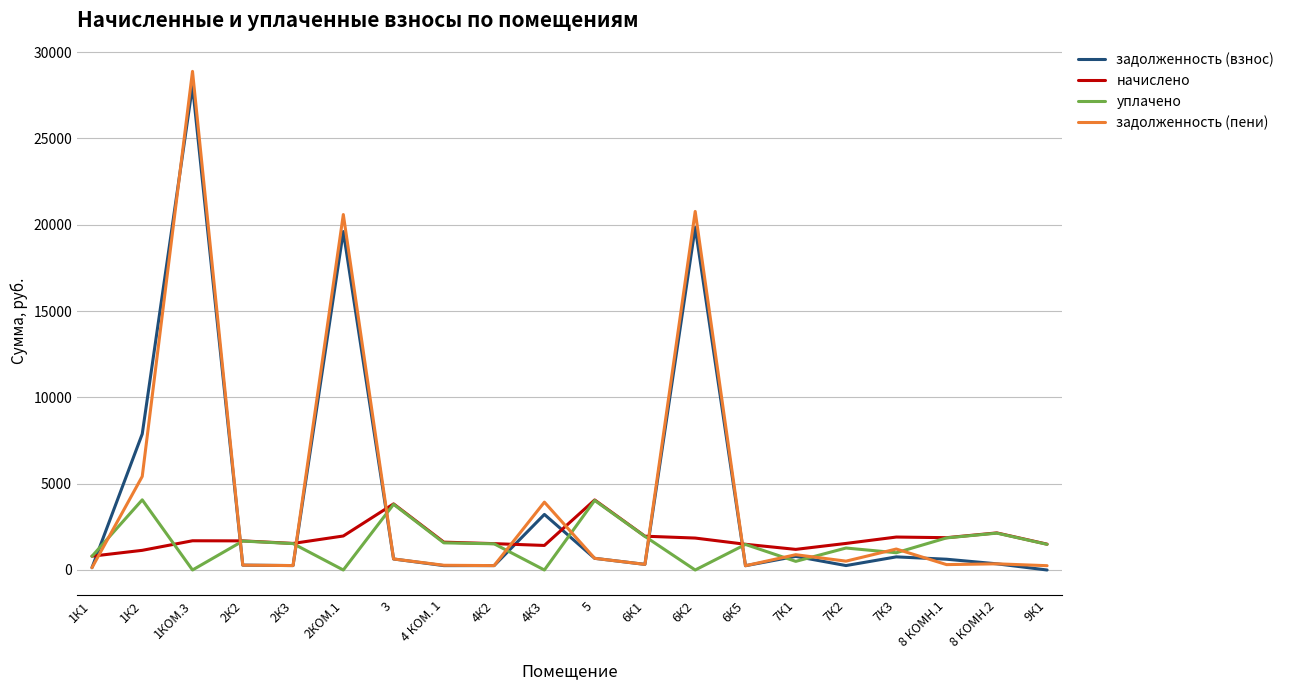

Which category has the highest value across all series?

1КОМ.3